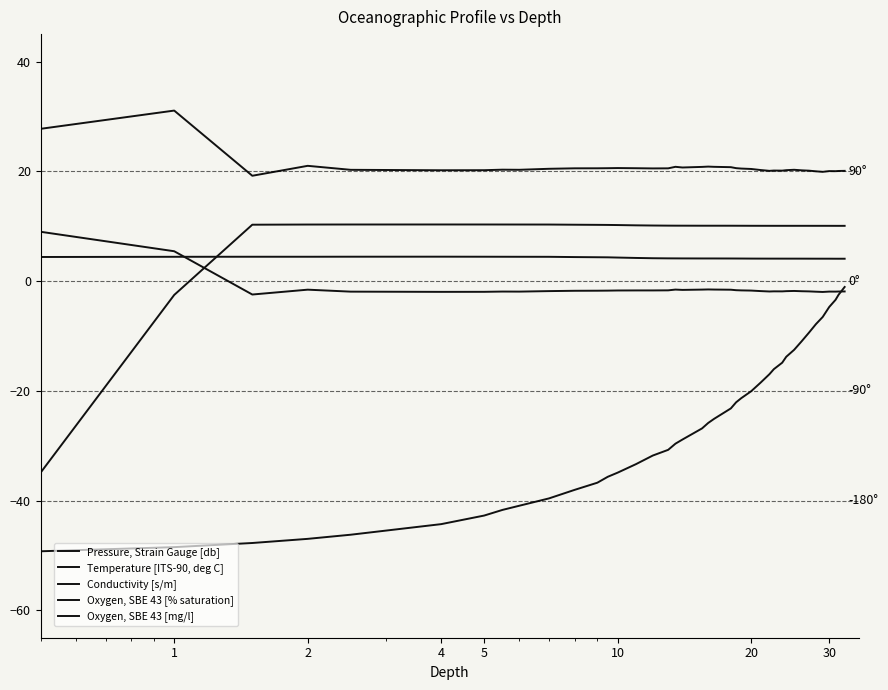

Reading left to right, transcribe all the data shown in this chart.

Pressure, Strain Gauge [db]: -49.2	-48.5	-47.7	-47.0	-46.2	-44.3	-42.7	-41.7	-40.9	-39.6	-38.1	-36.7	-35.7	-34.9	-33.4	-31.8	-30.8	-29.6	-28.9	-26.9	-25.9	-25.1	-23.2	-22.1	-21.3	-20.1	-18.5	-17.0	-16.1	-14.9	-13.8	-12.5	-11.0	-9.4	-7.8	-6.5	-4.7	-3.4	-2.5	-1.1
Temperature [ITS-90, deg C]: 4.4	4.4	4.4	4.4	4.4	4.4	4.4	4.4	4.4	4.4	4.4	4.3	4.3	4.3	4.2	4.2	4.1	4.1	4.1	4.1	4.1	4.1	4.1	4.1	4.1	4.1	4.1	4.1	4.1	4.1	4.1	4.1	4.1	4.1	4.1	4.1	4.1	4.1	4.1	4.1
Conductivity [s/m]: -34.9	-2.5	10.3	10.3	10.3	10.3	10.3	10.3	10.3	10.3	10.3	10.2	10.2	10.2	10.2	10.1	10.1	10.1	10.1	10.1	10.1	10.1	10.1	10.1	10.1	10.1	10.1	10.1	10.1	10.1	10.1	10.1	10.1	10.1	10.1	10.1	10.1	10.1	10.1	10.1
Oxygen, SBE 43 [% saturation]: 27.7	31.1	19.2	21.0	20.3	20.2	20.2	20.3	20.3	20.5	20.5	20.5	20.6	20.6	20.6	20.5	20.5	20.8	20.7	20.8	20.9	20.8	20.8	20.6	20.5	20.4	20.2	20.1	20.1	20.1	20.2	20.3	20.2	20.1	20.0	19.9	20.0	20.0	20.1	20.1
Oxygen, SBE 43 [mg/l]: 9.0	5.4	-2.5	-1.6	-1.9	-2.0	-2.0	-1.9	-1.9	-1.8	-1.8	-1.8	-1.7	-1.7	-1.7	-1.7	-1.7	-1.6	-1.6	-1.6	-1.5	-1.6	-1.6	-1.7	-1.7	-1.7	-1.8	-1.9	-1.9	-1.9	-1.8	-1.8	-1.9	-1.9	-1.9	-2.0	-1.9	-1.9	-1.9	-1.9